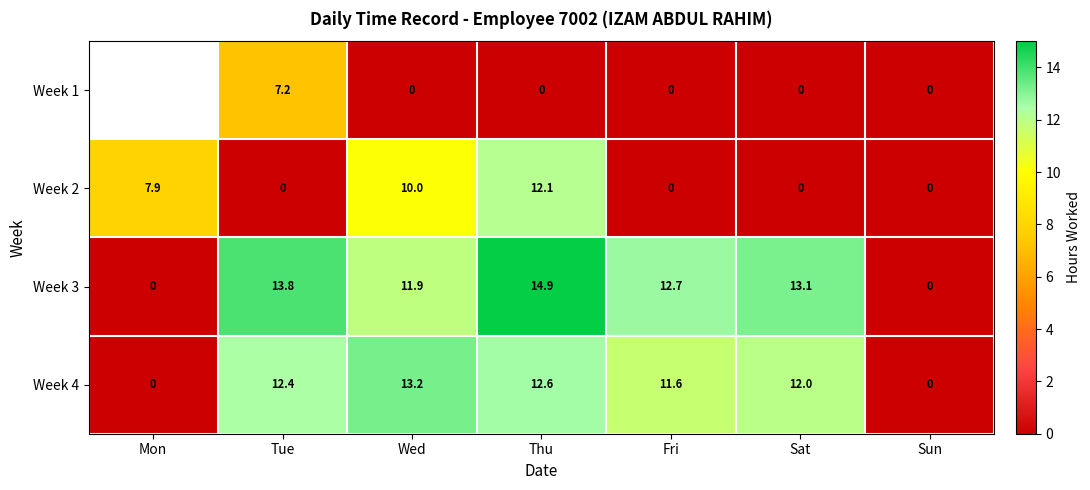

What is the total value across all series at Sat?

25.1